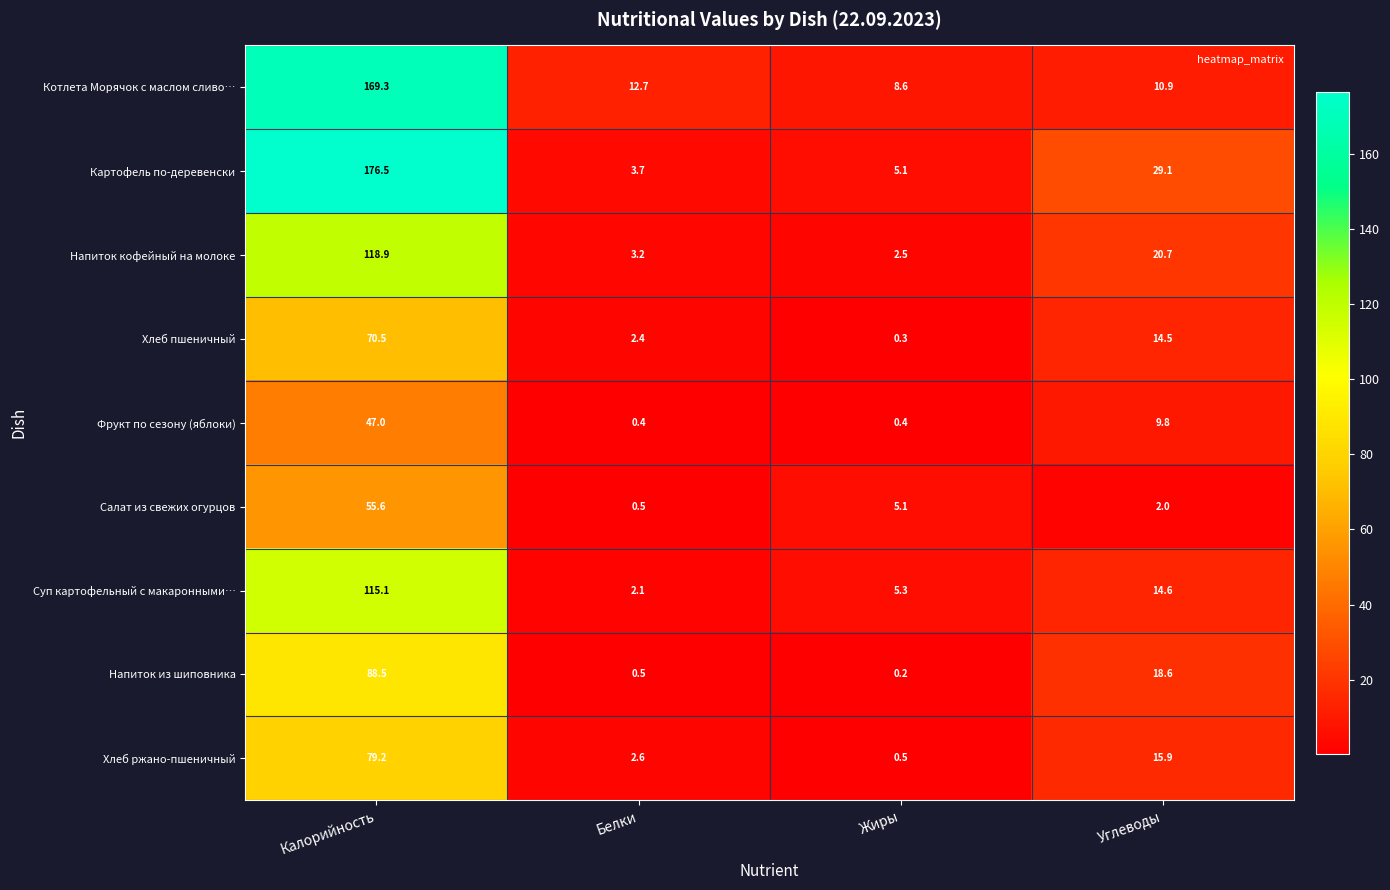

What is the difference between the Напиток кофейный на молоке values at Углеводы and Белки?

17.5